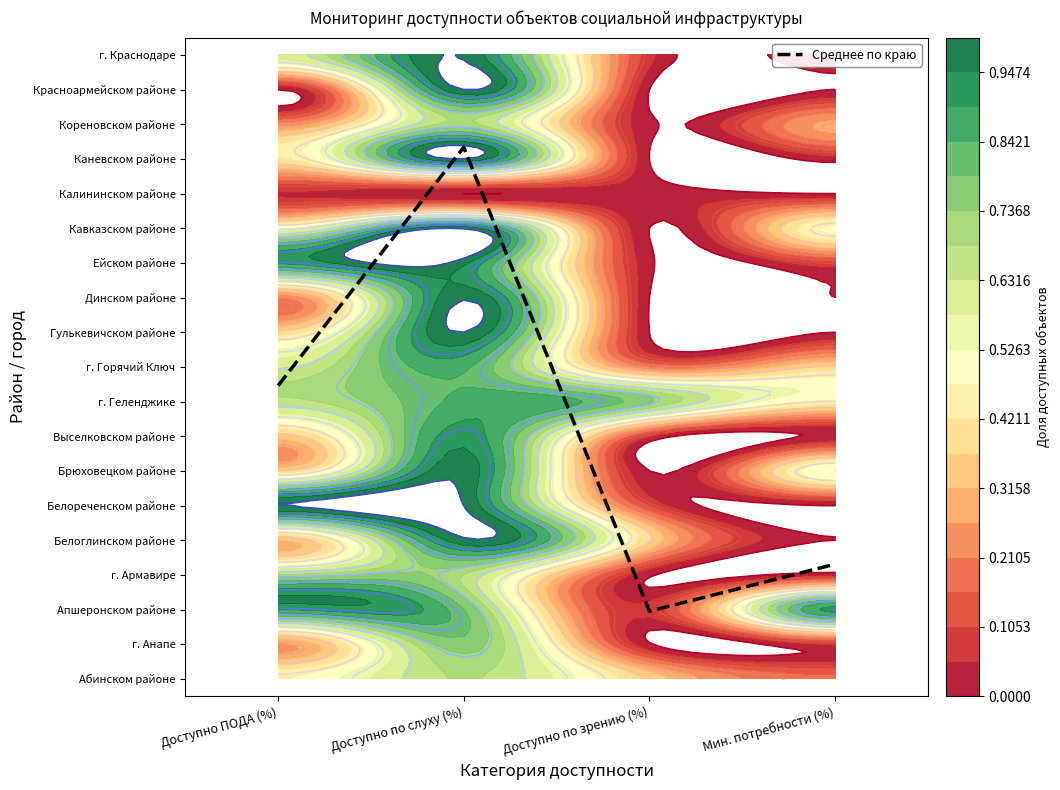

Rank the categories by value from highest to lowest.

Доступно по слуху (%), Доступно ПОДА (%), Мин. потребности (%), Доступно по зрению (%)